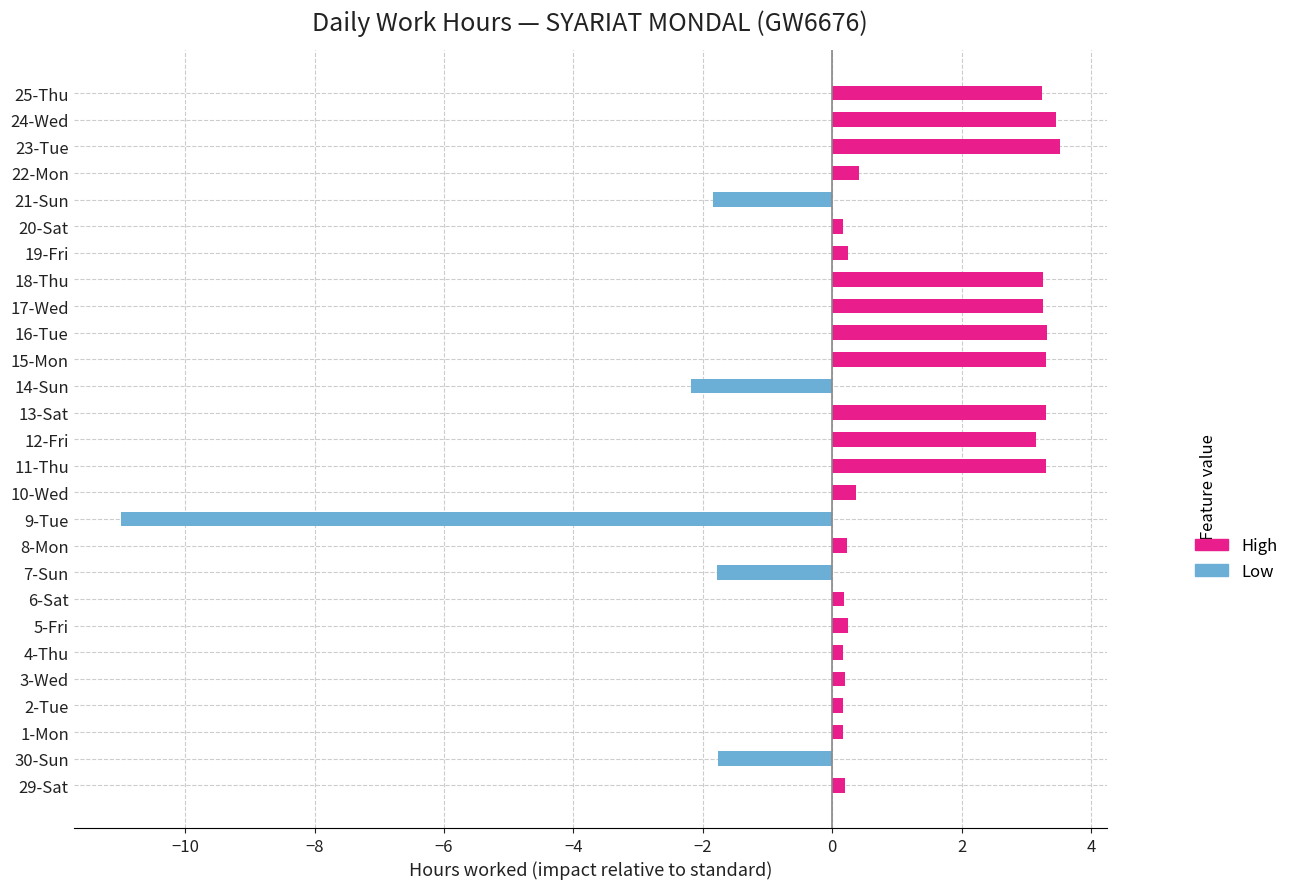

What is the minimum value shown in the chart?

-11.0